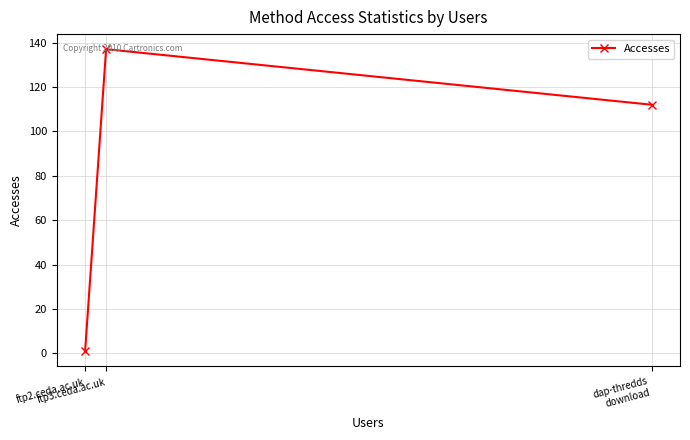

What is the label of the 3rd point from the left?

dap-thredds
download